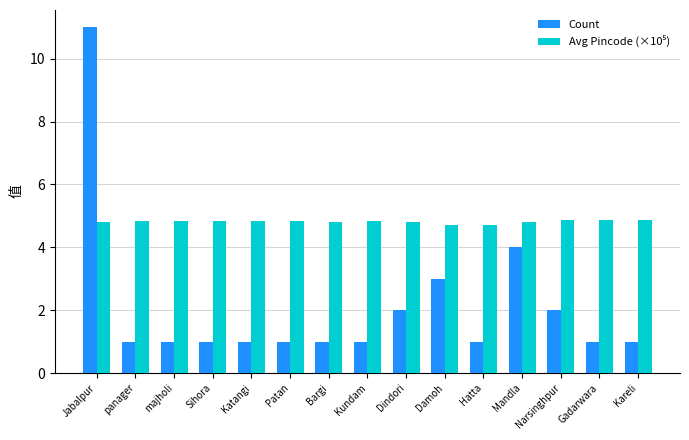

True or false: Count has a value of 0.6 at Katangi.

False